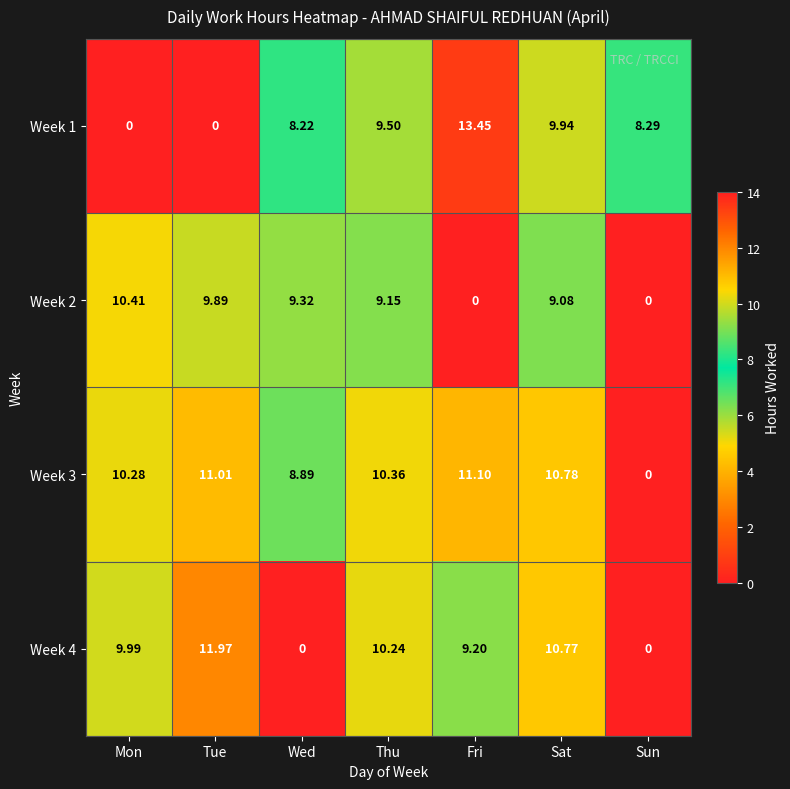

At which category is the sum across all series the highest?

Sat